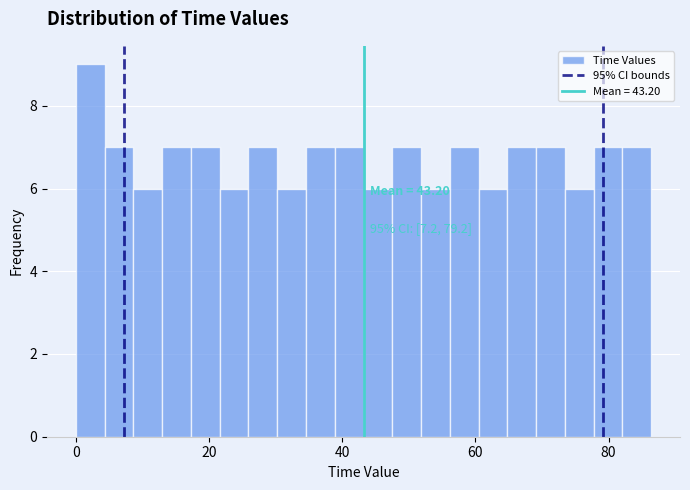

Read against the x-axis, roughly where is the centre of the tallest bar?

2